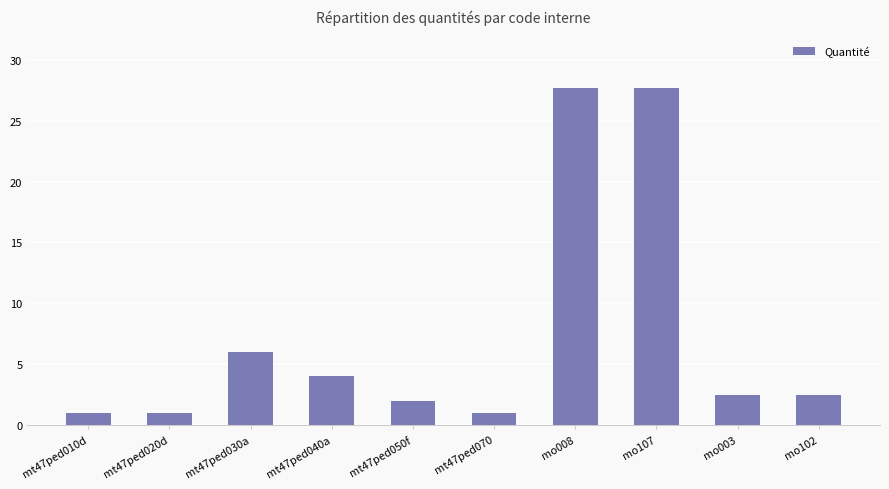

What is the change in value from mo107 to mo003?

-25.2